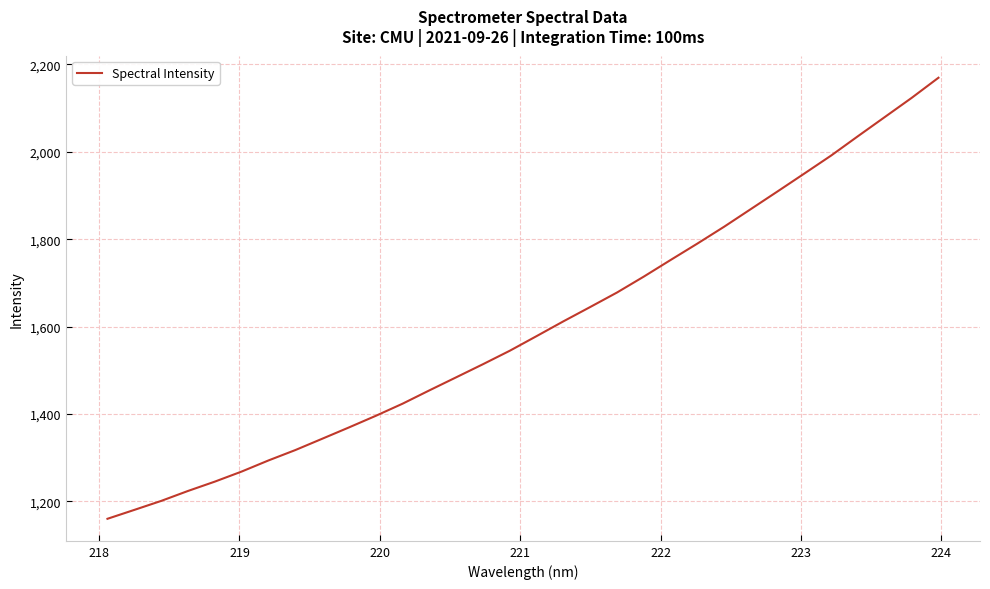

What is the smallest value displayed?

1160.0